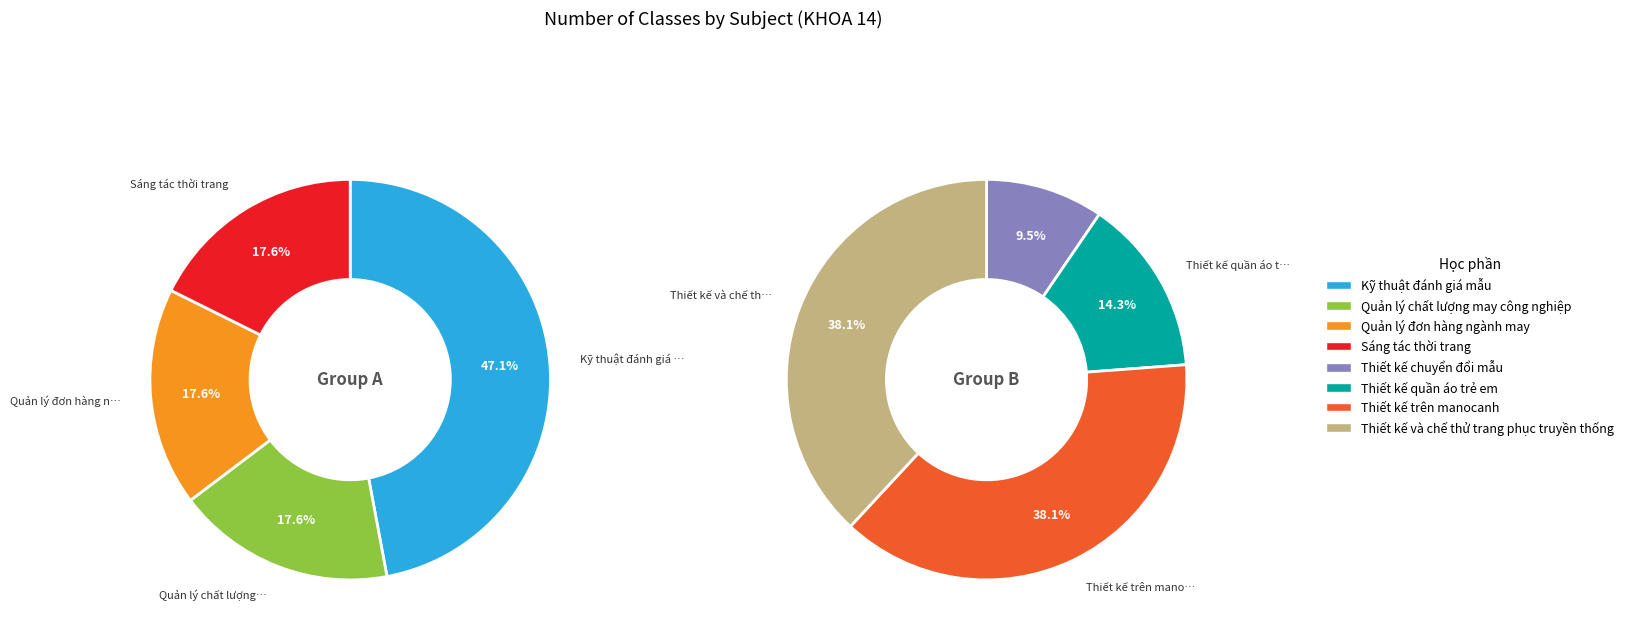

How many segments does this pie chart have?

8